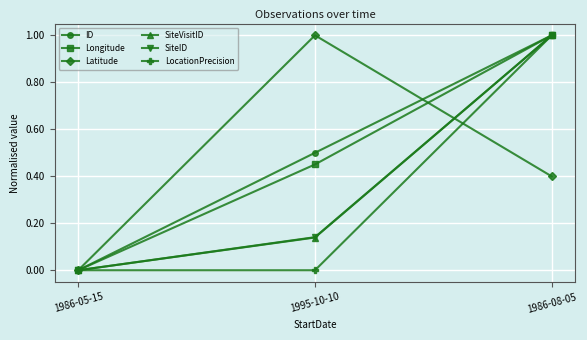

Rank the categories by Longitude value from highest to lowest.

1986-08-05, 1995-10-10, 1986-05-15